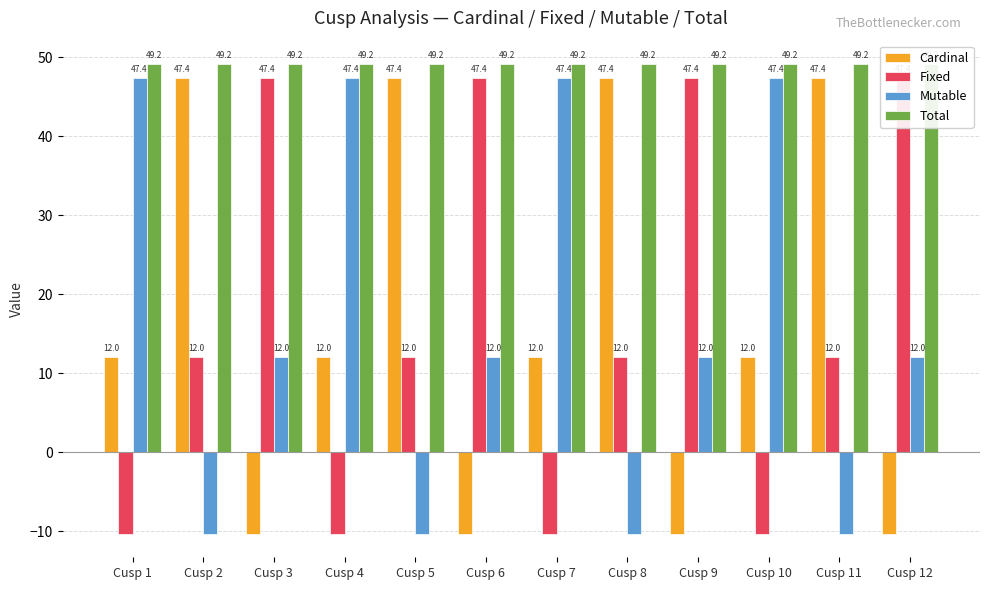

The Mutable series shows 12.0 at Cusp 9. True or false?

True